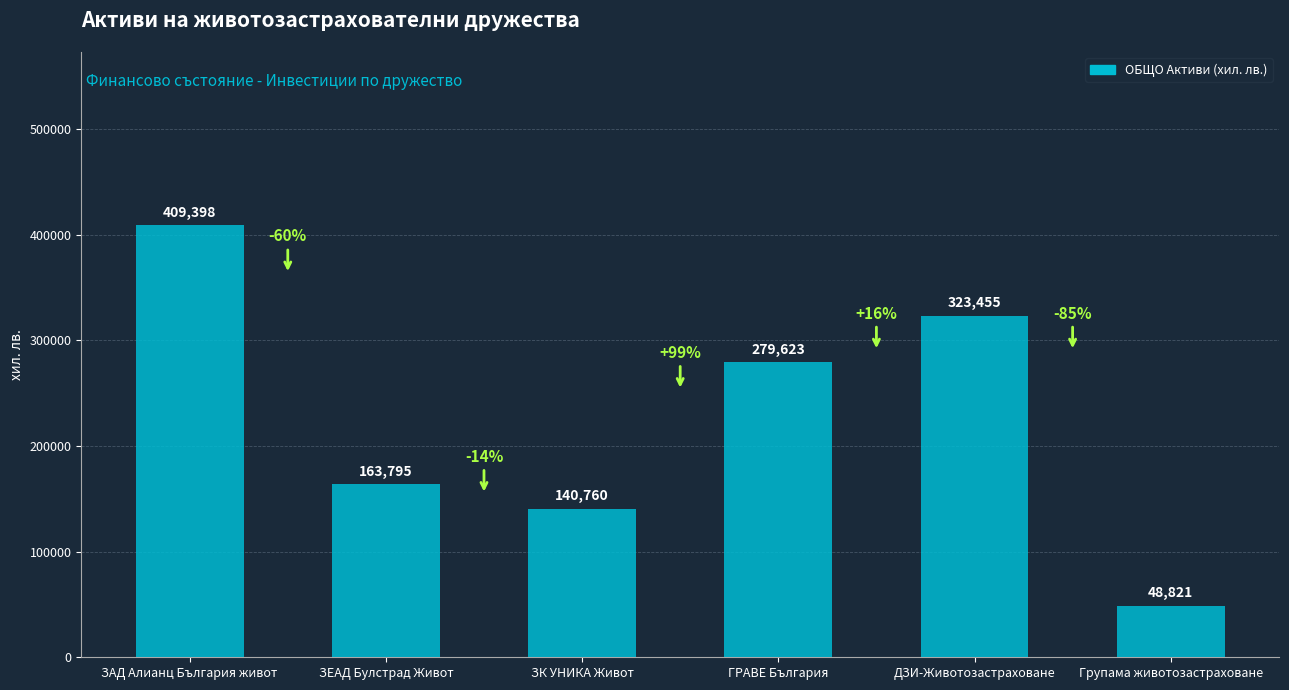

Count the number of categories in the chart.

6